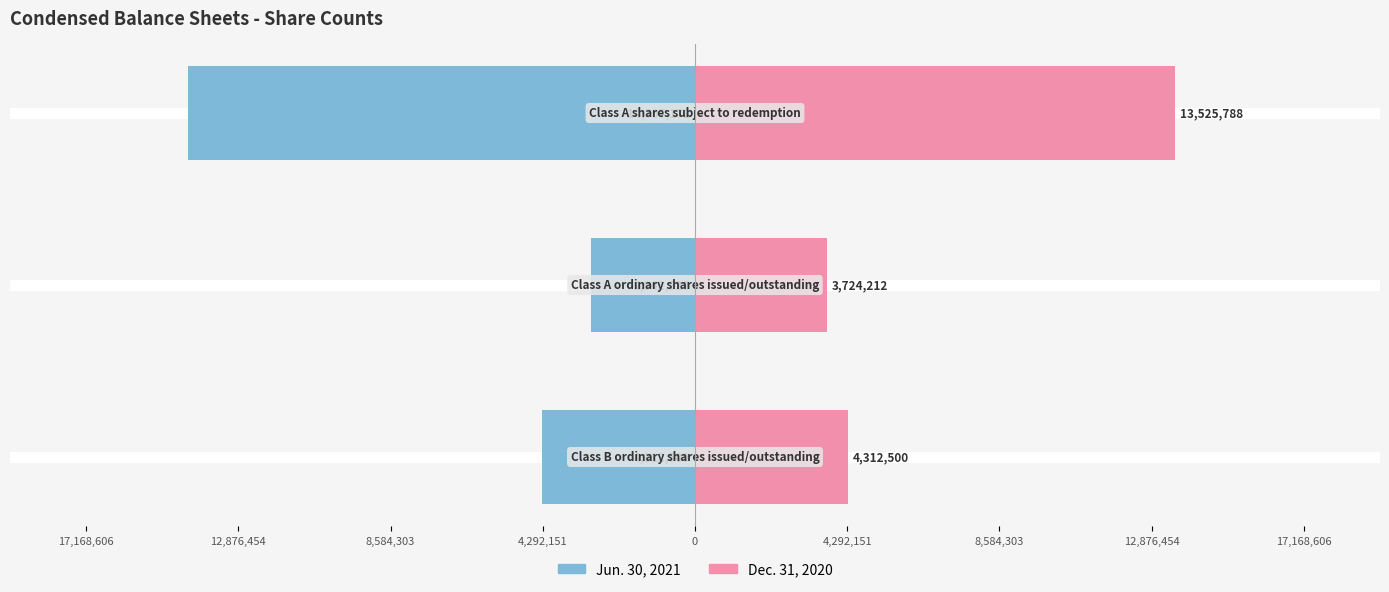

Which series has the widest spread of values?

Jun. 30, 2021